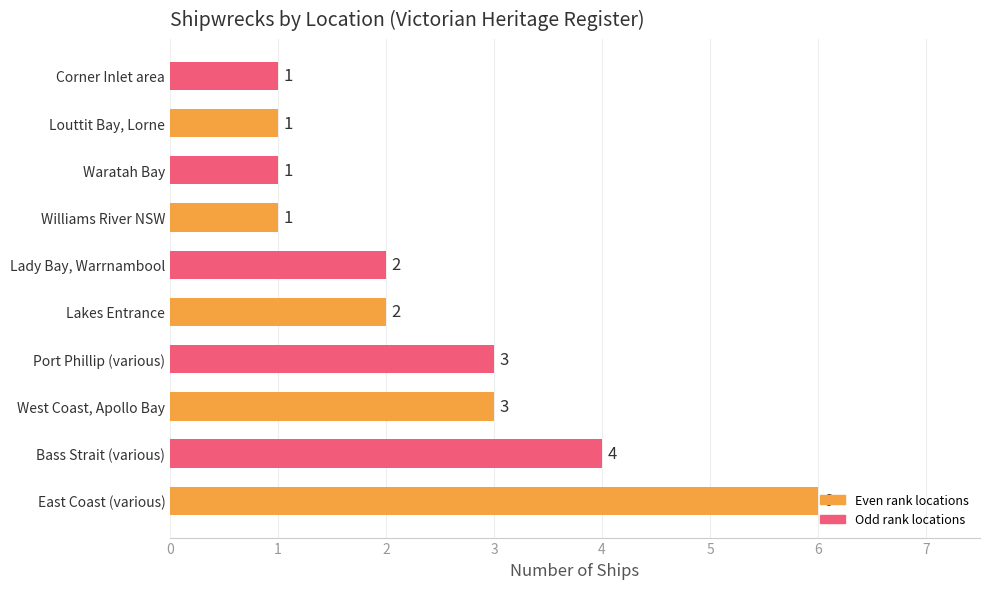

Are the bars horizontal?

Yes